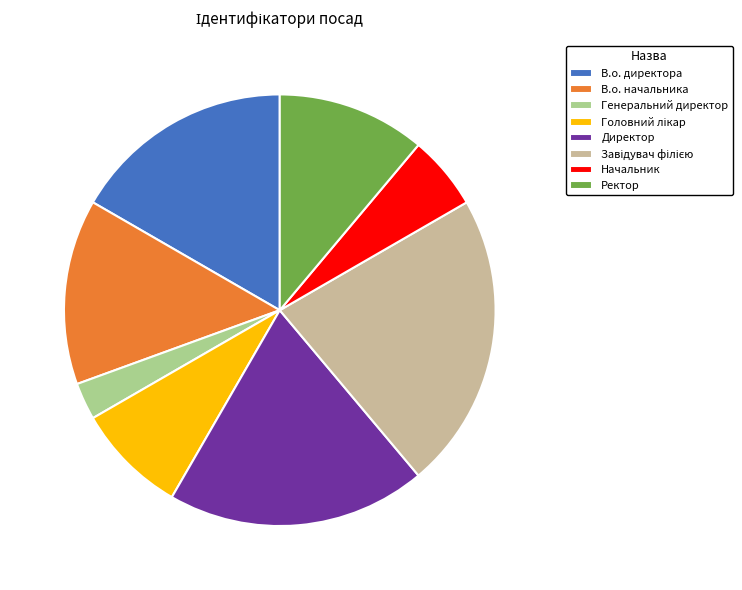

What is the smallest slice in the pie chart?

Генеральний директор